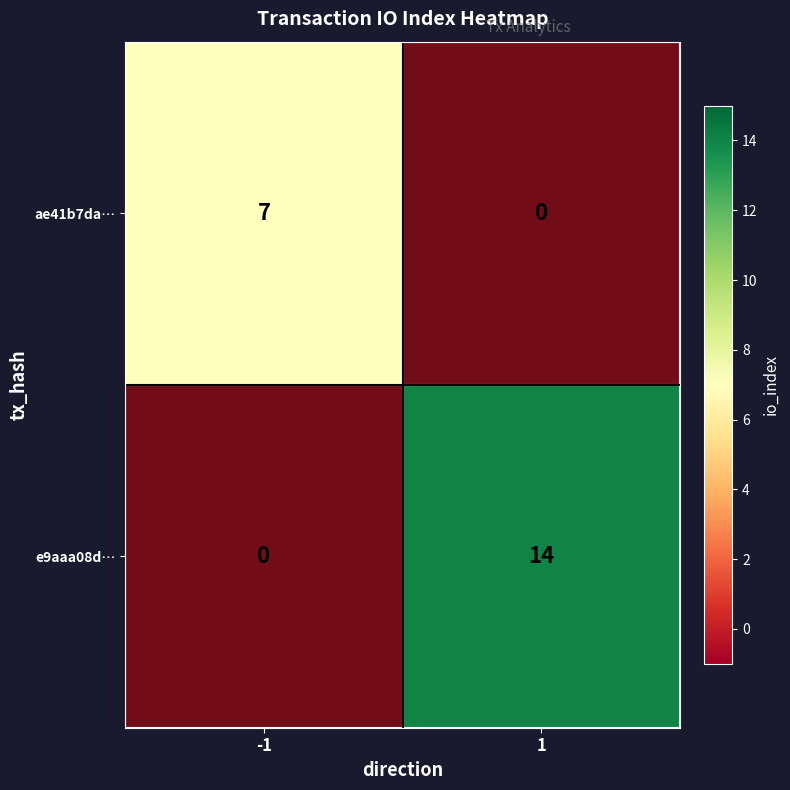

Rank the series at -1 from lowest to highest value.

e9aaa08d…, ae41b7da…